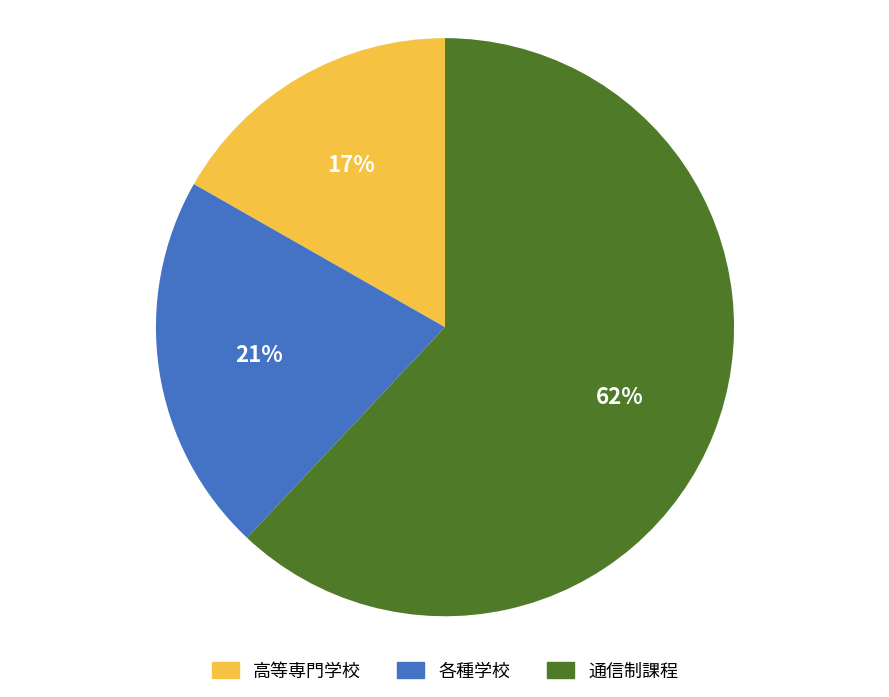

Is it true that 各種学校 is 21% of the pie?

True